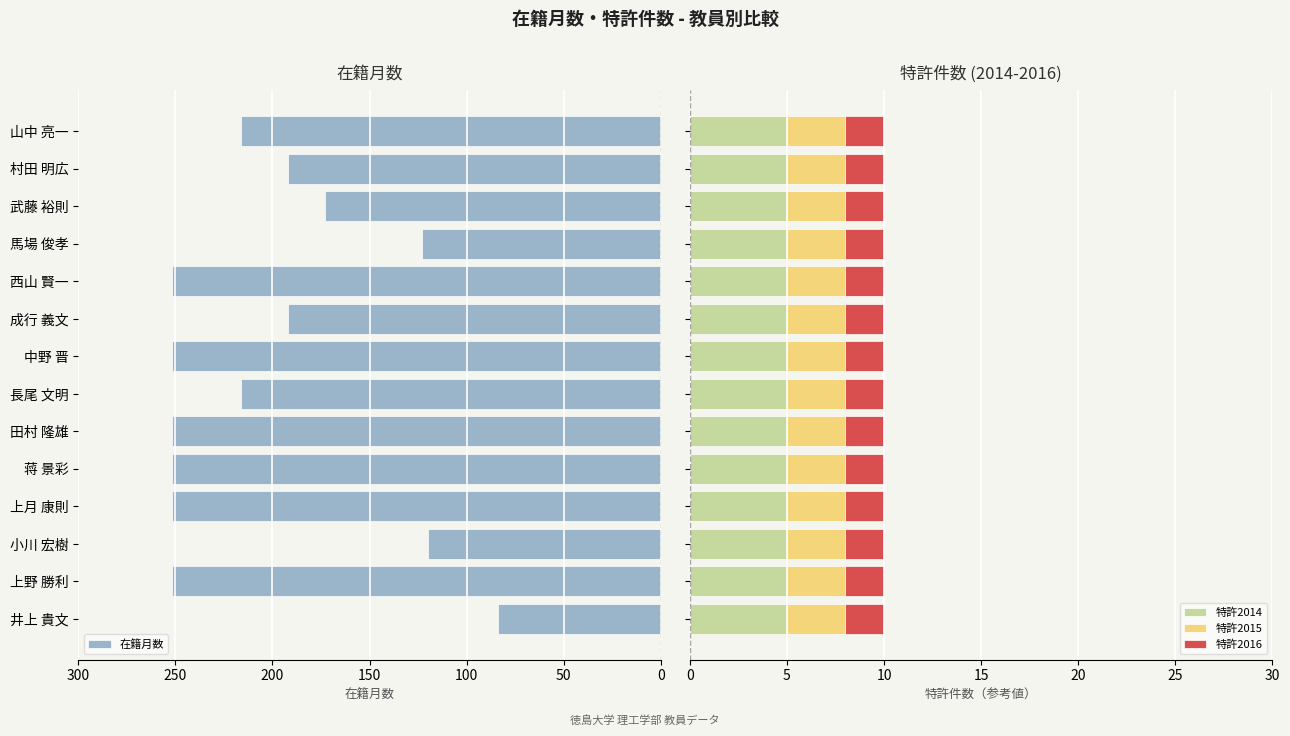

What is the sum of all 特許2014 values?

70